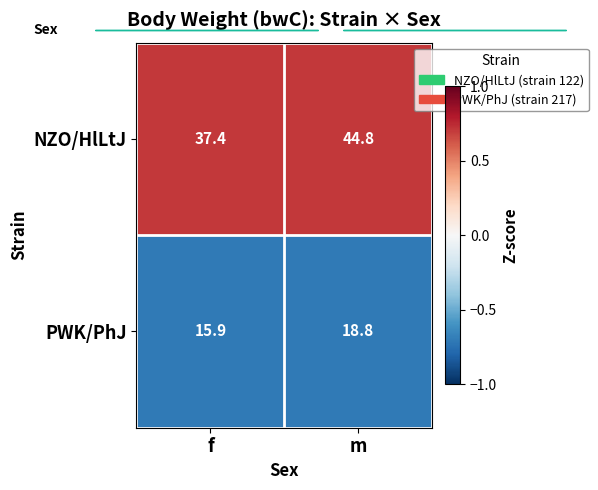

Between f and m, which series saw the biggest shift?

NZO/HlLtJ